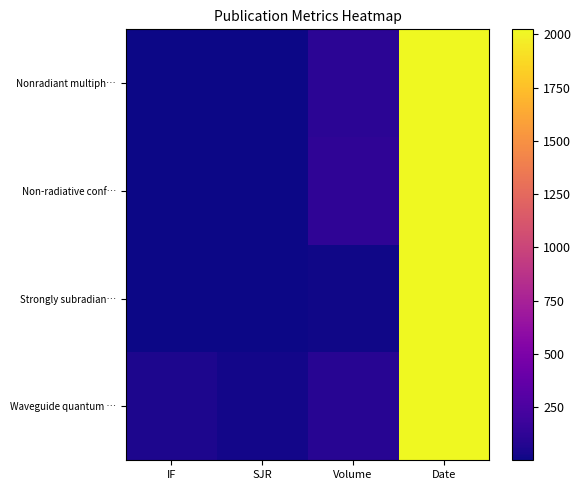

Reading left to right, what are all the values shown in this chart?

Waveguide quantum …: IF=50.5	SJR=20.3	Volume=95.0	Date=2023.0
Non-radiative conf…: IF=4.0	SJR=1.0	Volume=124.0	Date=2024.0
Strongly subradian…: IF=7.9	SJR=2.1	Volume=13.0	Date=2024.0
Waveguide quantum …: IF=50.5	SJR=20.3	Volume=95.0	Date=2023.0